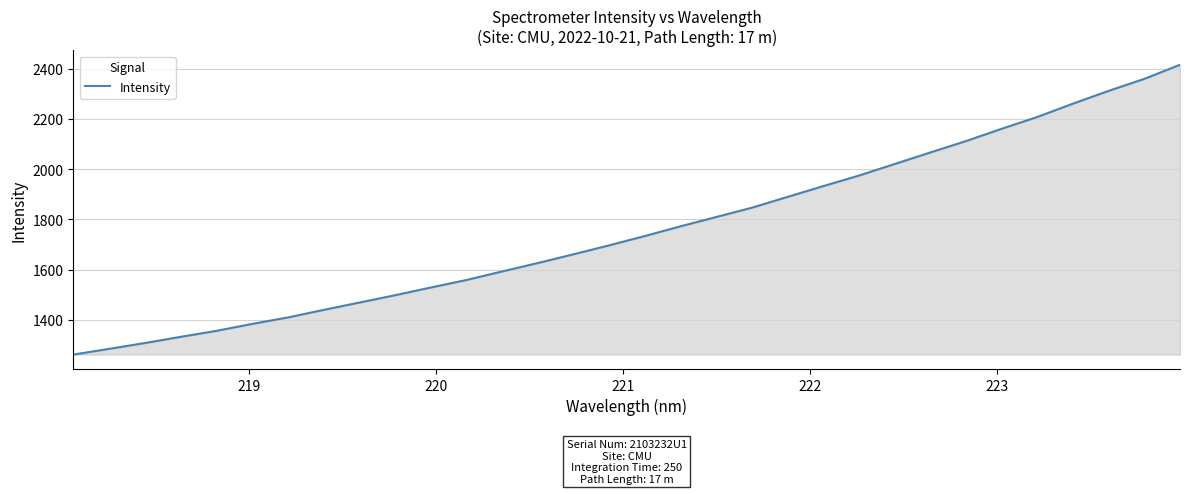

What is the maximum value shown in the chart?

2415.9